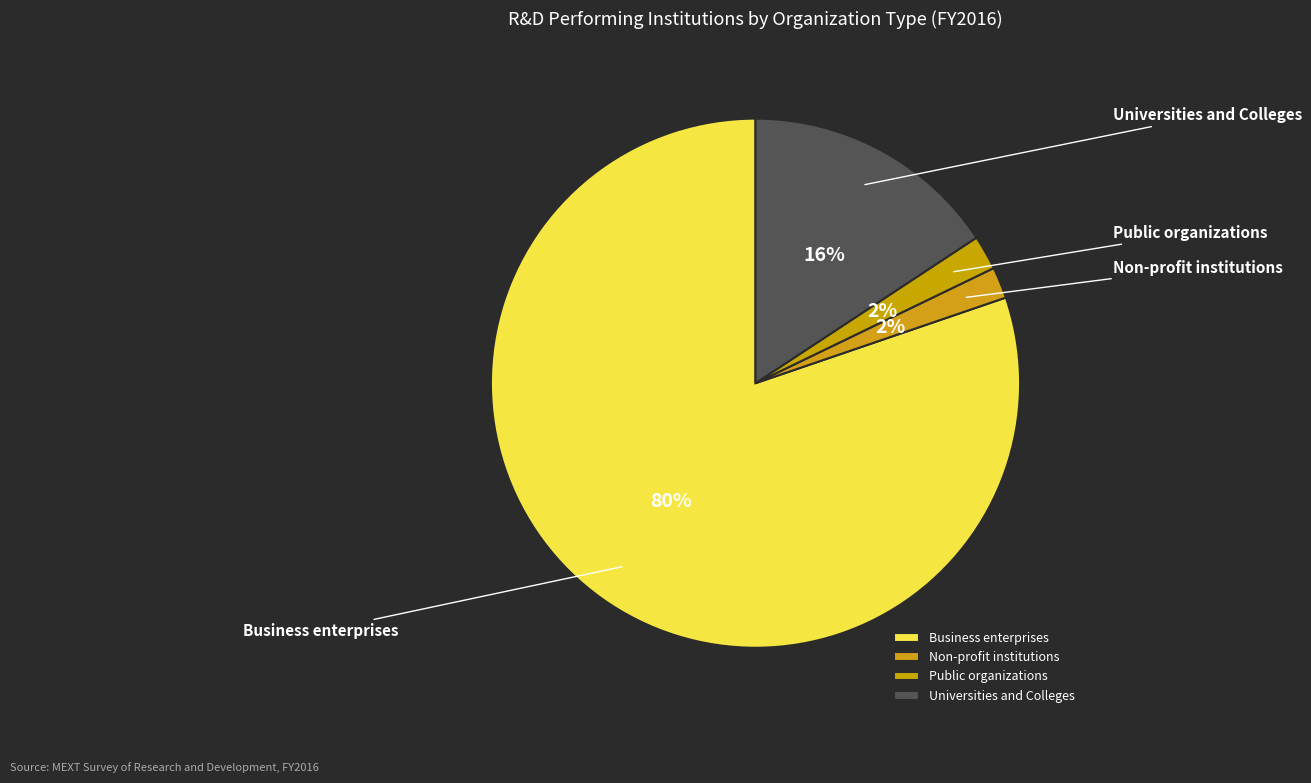

The Non-profit institutions slice represents 2% of the pie. True or false?

True